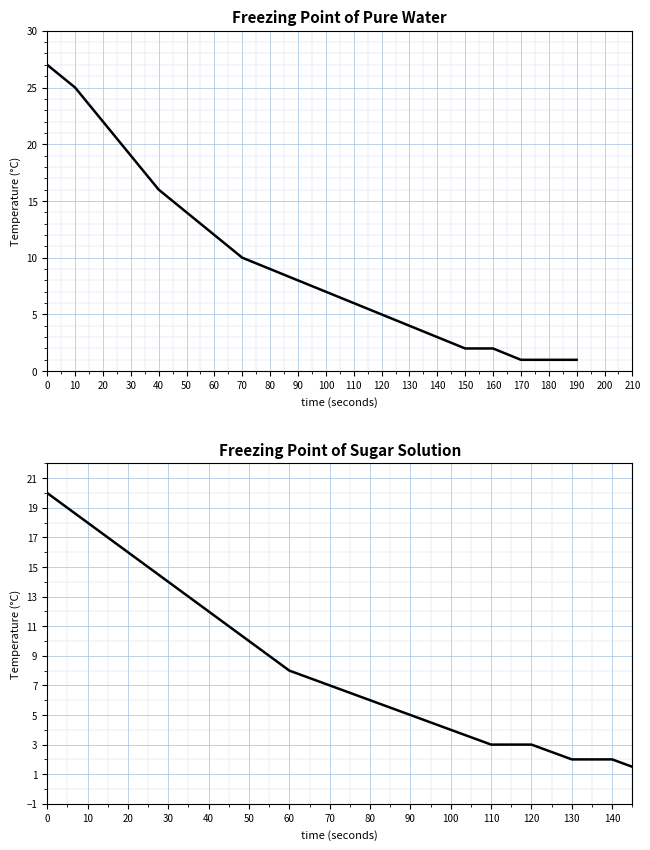

Read the Freezing Point of Sugar Solution value at 140.

2